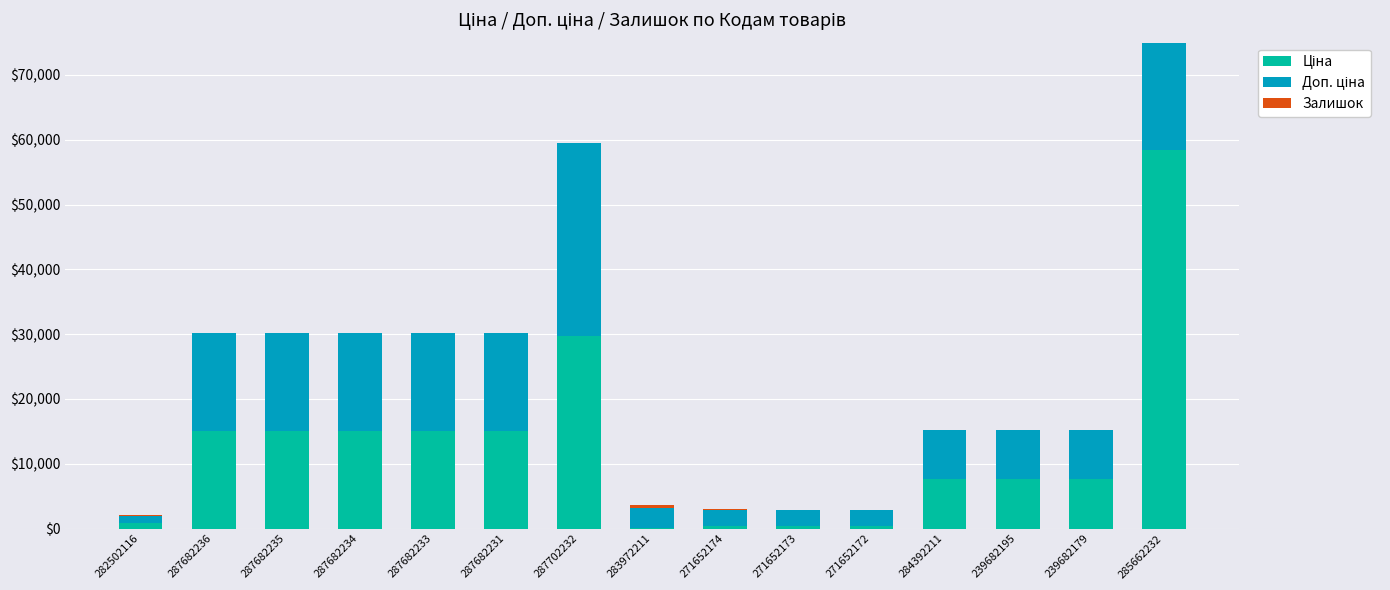

What is the label of the 9th bar from the left?

271652174